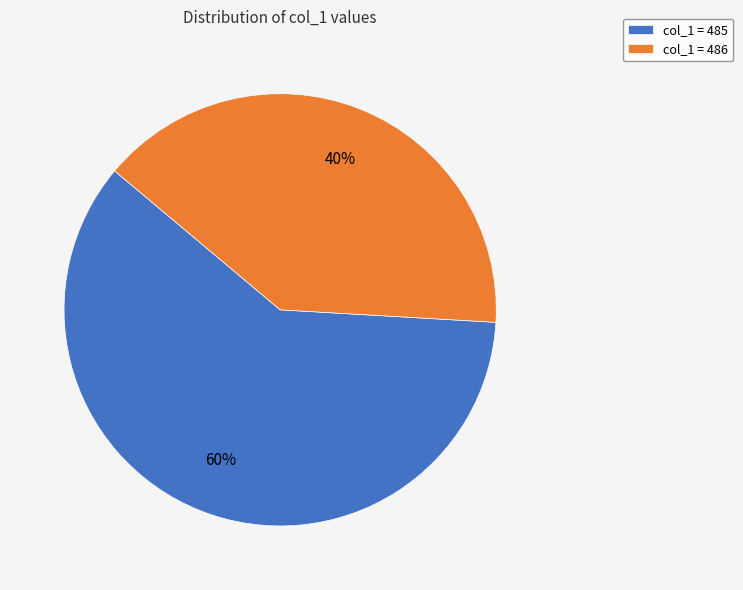

The col_1 = 485 slice represents 49% of the pie. True or false?

False